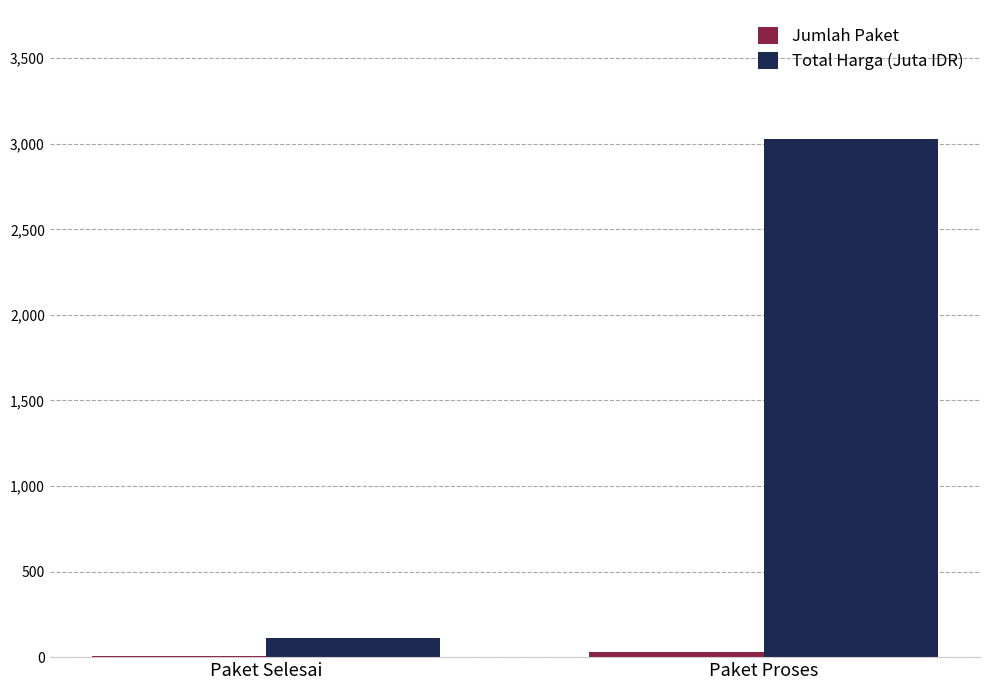

True or false: Total Harga (Juta IDR) has a value of 4786.4 at Paket Proses.

False